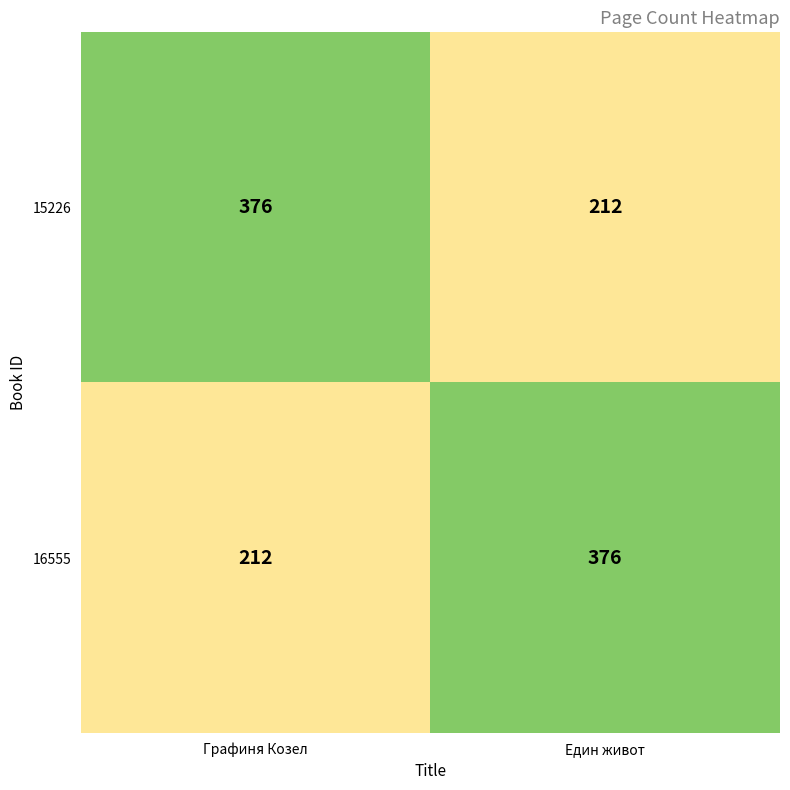

What is the total value across all series at Един живот?

588